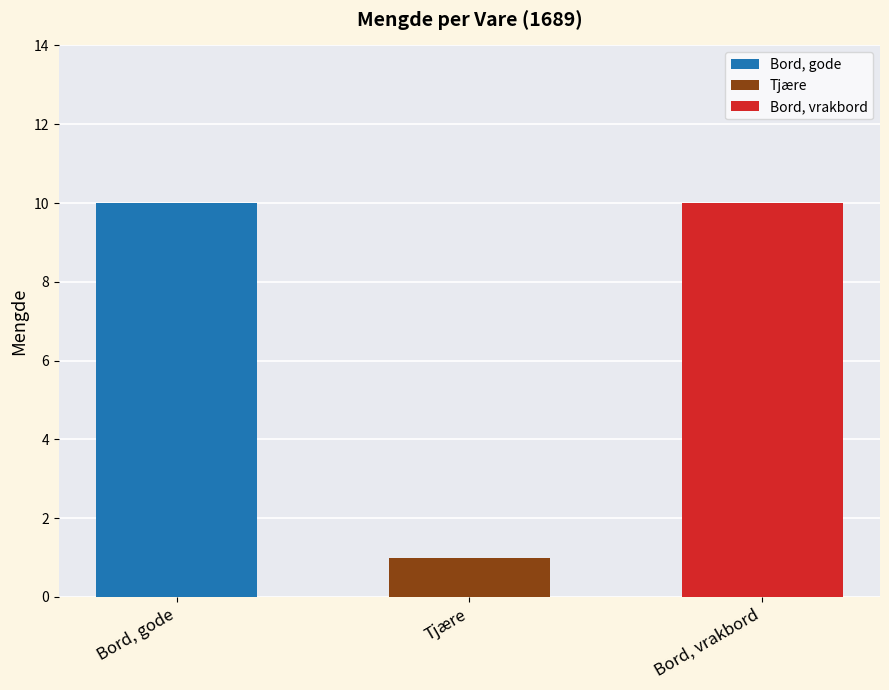

Count the number of categories in the chart.

3